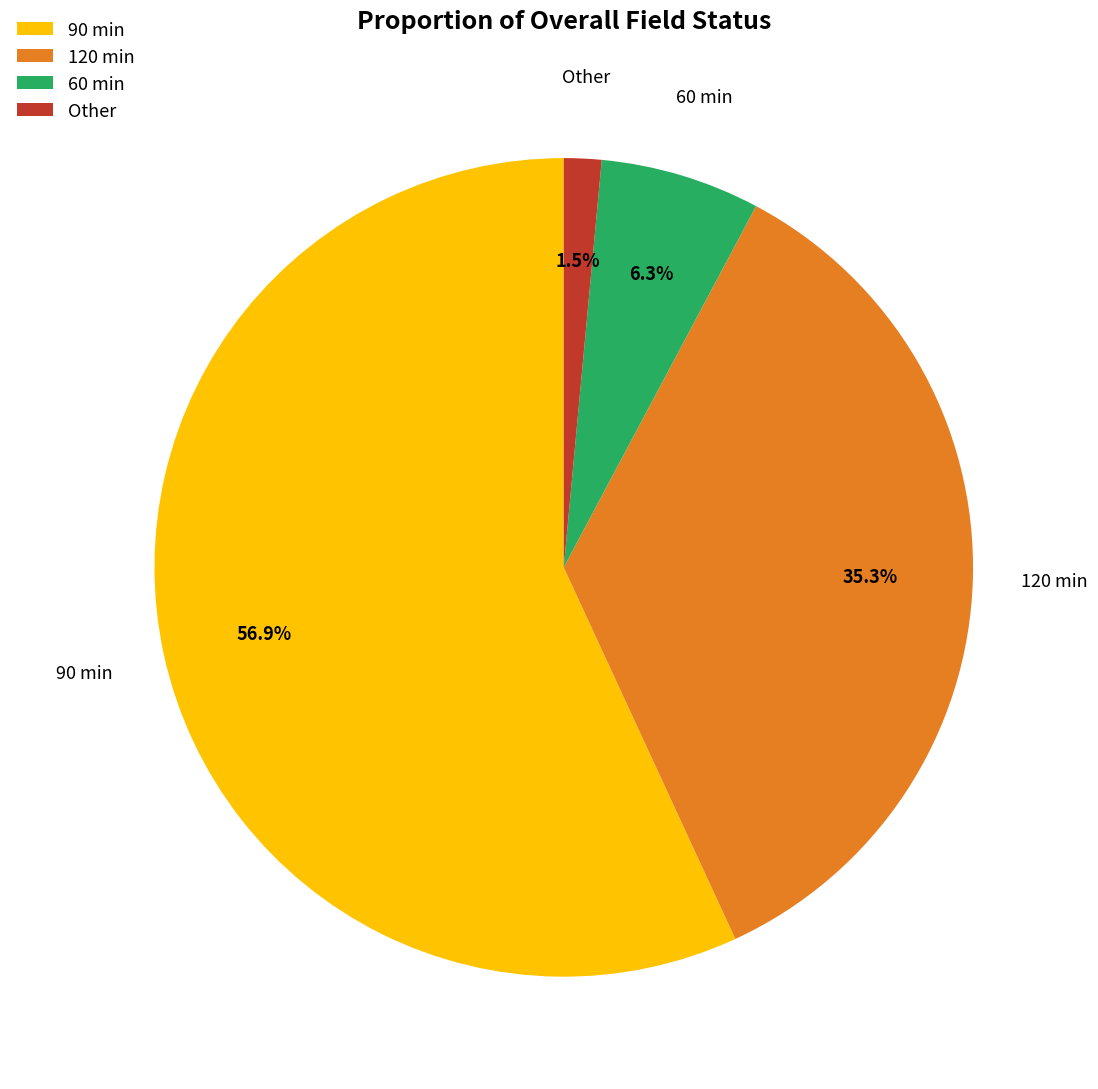

Which slice is the smallest?

Other